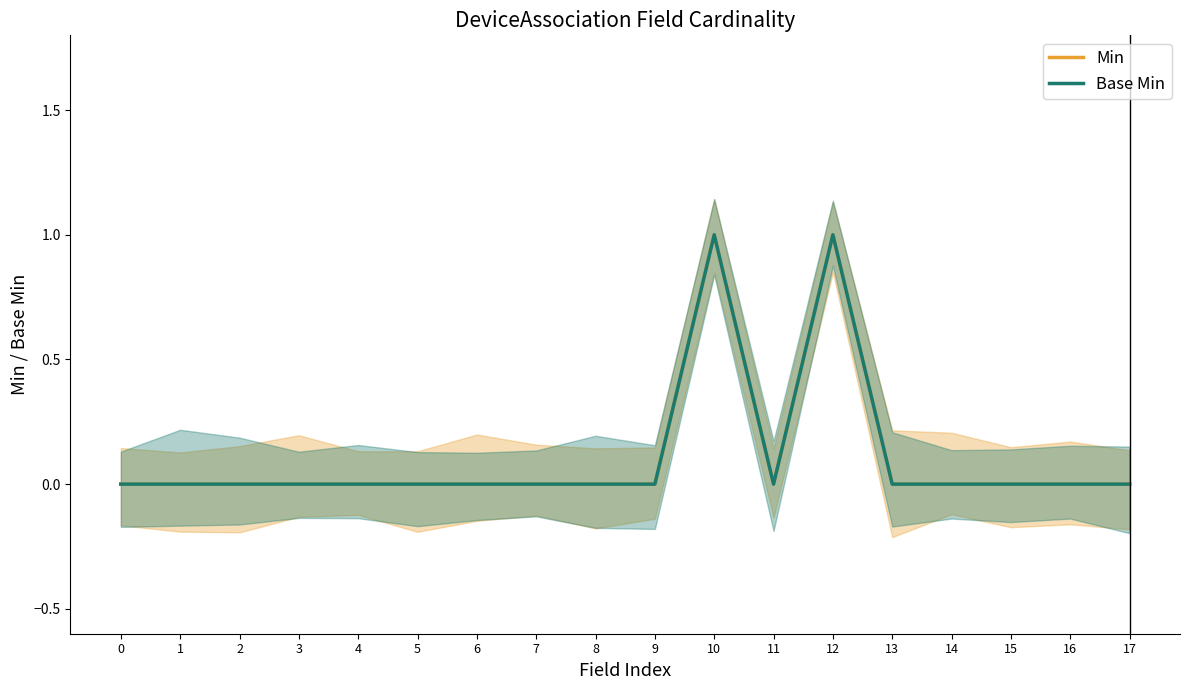

At how many categories does at least one series exceed 0?

2